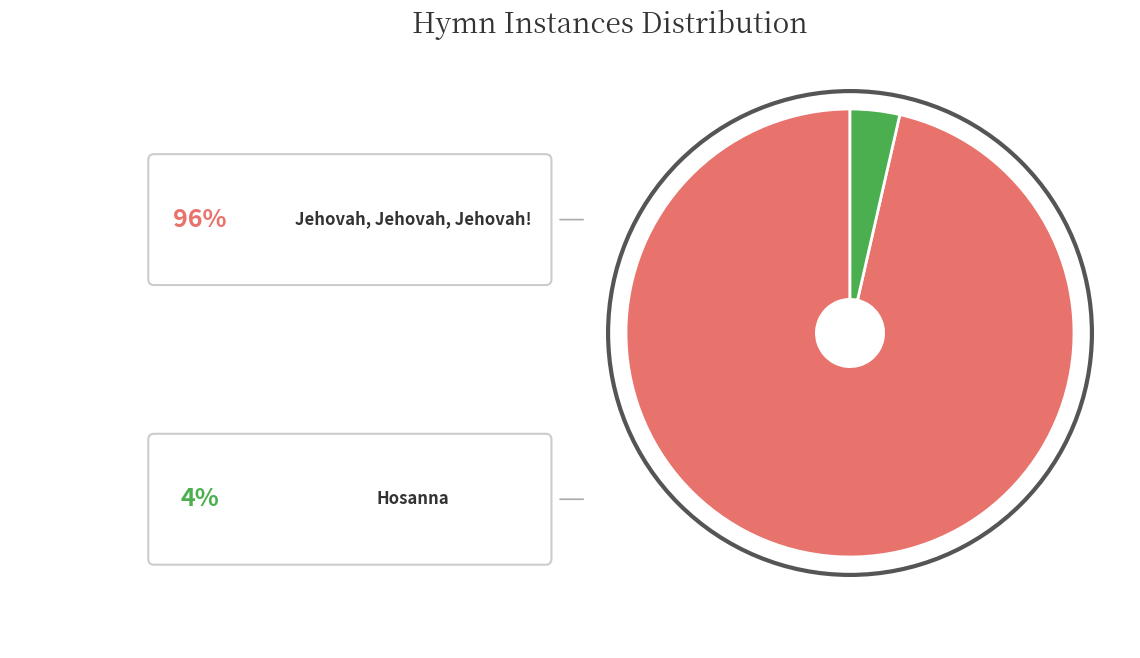

Is there any slice that represents more than half of the pie?

Yes